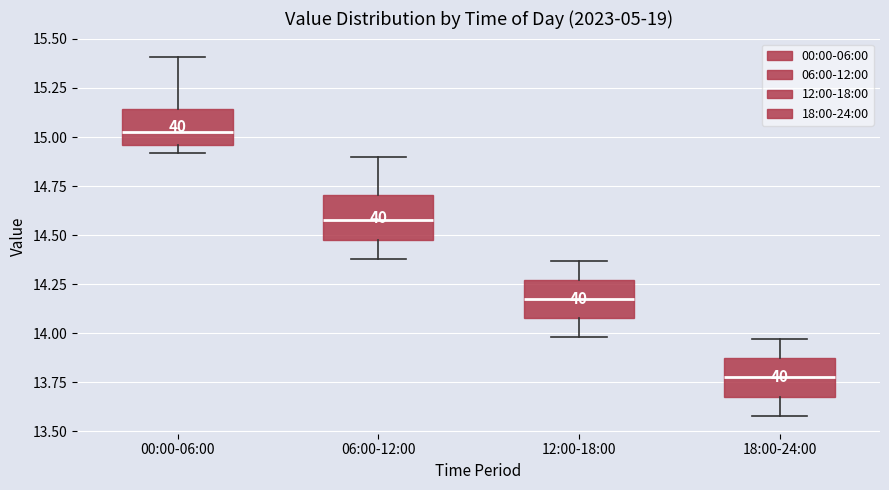

Which box's median line is the highest?

00:00-06:00